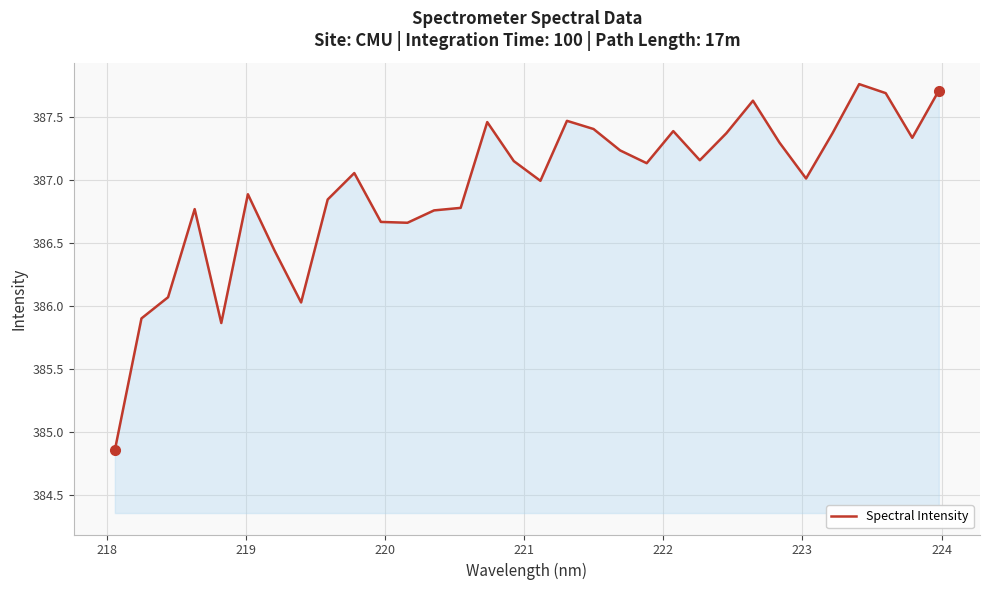

What is the difference between the maximum and minimum values?

2.9